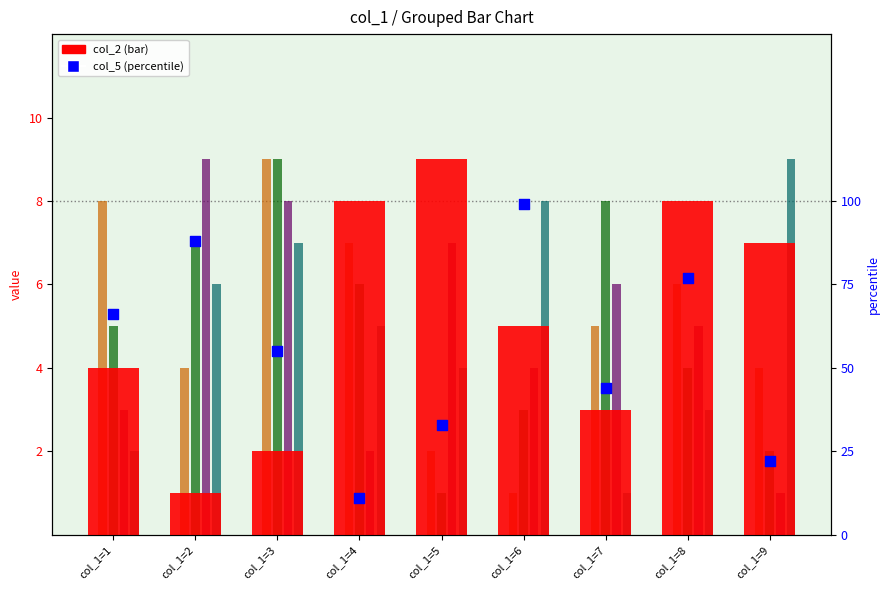

Is the value of col_2 (bar) at col_1=3 greater than the value of col_4 at col_1=1?

No